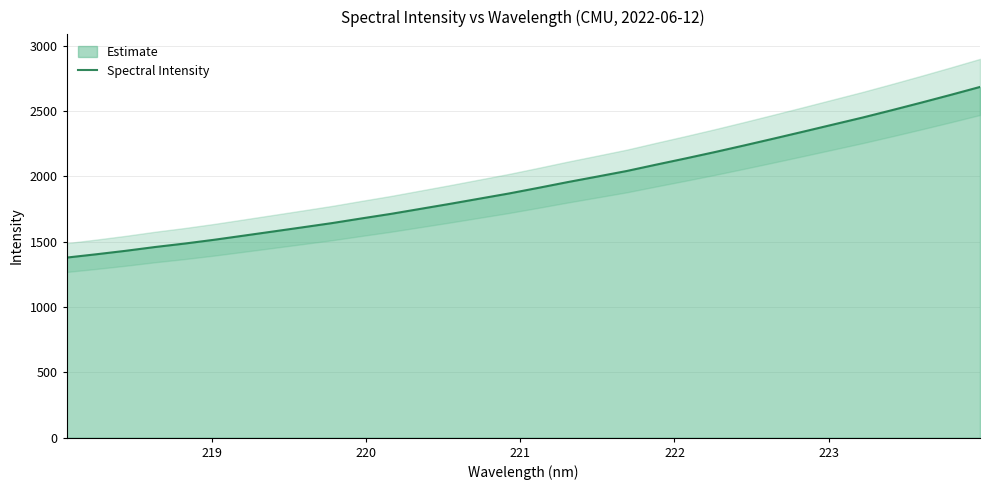

Reading left to right, what are all the values shown in this chart?

1379.0	1404.3	1430.8	1460.0	1486.4	1515.4	1546.9	1578.8	1610.8	1643.2	1678.9	1713.9	1752.2	1790.5	1830.2	1869.9	1913.0	1957.3	1999.5	2042.1	2090.8	2138.4	2187.5	2238.5	2290.7	2343.6	2397.3	2450.9	2507.5	2565.5	2624.9	2685.8